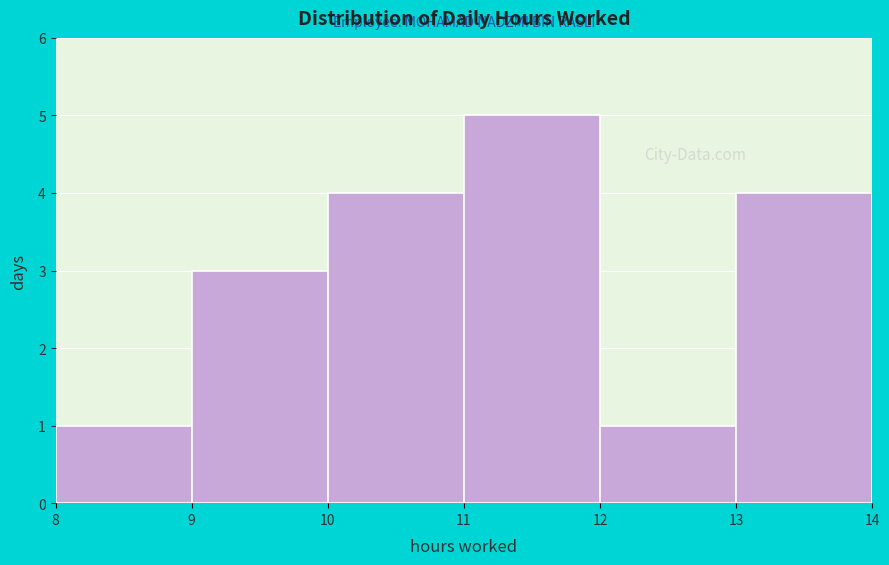

How tall is the bar that spans 10 to 11 on the x-axis? The values are not printed on the chart, so give them approximately, as read against the axis.

4